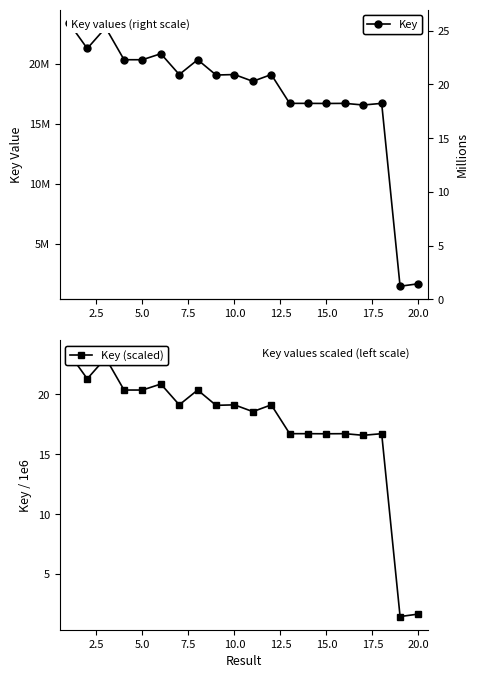

Rank the series at 20.0 from lowest to highest value.

Key (scaled), Key